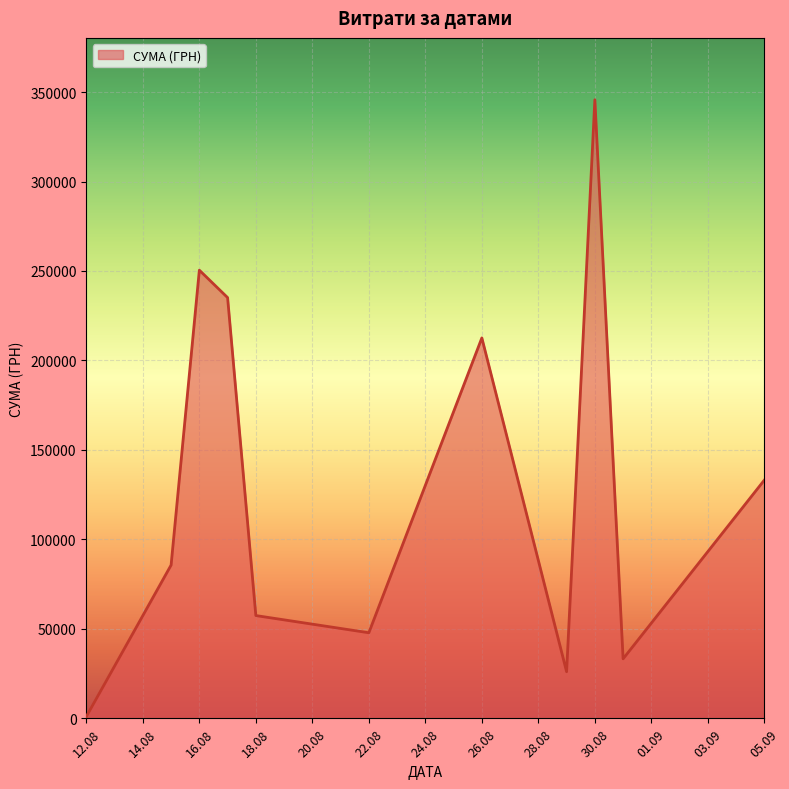

What is the greatest value displayed?

345687.3